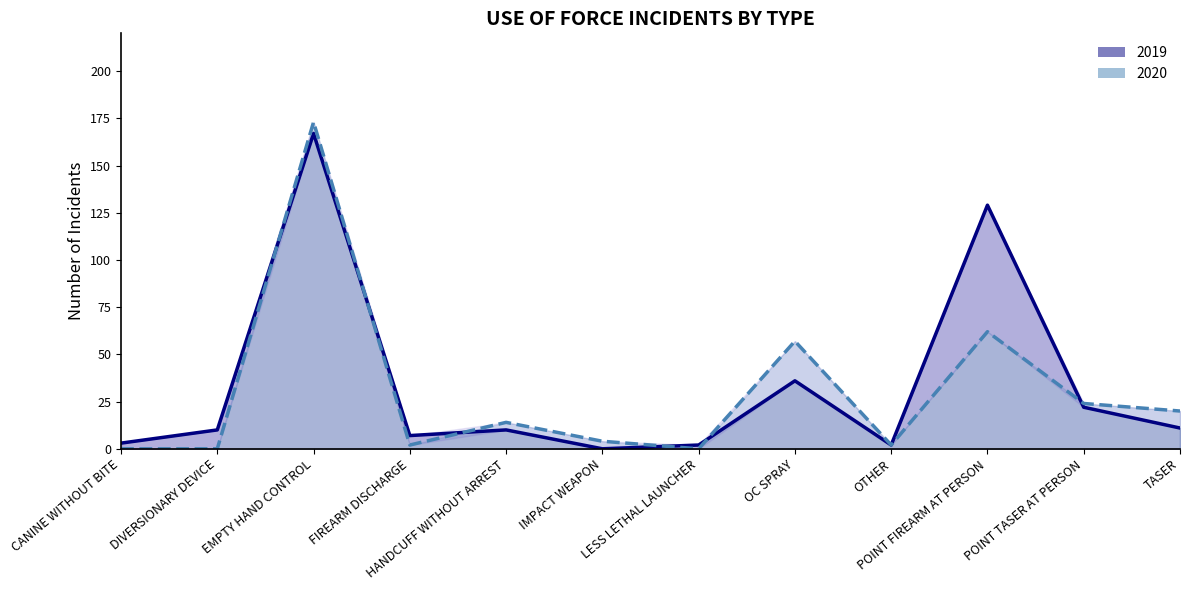

Rank the categories by 2019 value from highest to lowest.

EMPTY HAND CONTROL, POINT FIREARM AT PERSON, OC SPRAY, POINT TASER AT PERSON, TASER, DIVERSIONARY DEVICE, HANDCUFF WITHOUT ARREST, FIREARM DISCHARGE, CANINE WITHOUT BITE, LESS LETHAL LAUNCHER, OTHER, IMPACT WEAPON